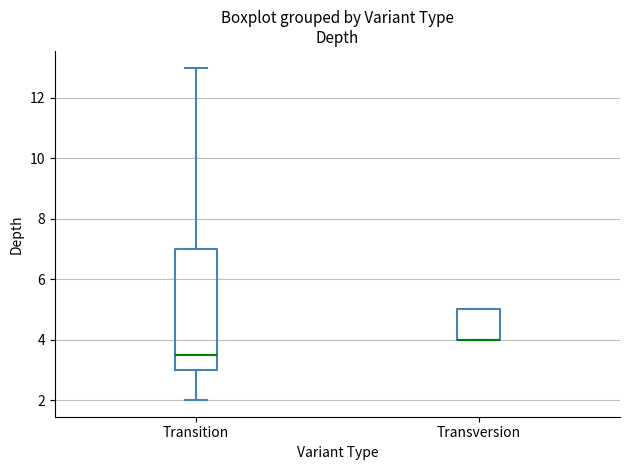

Where is the upper edge of the box for Transition on the y-axis? The values are not printed on the chart, so give them approximately, as read against the axis.

7.0